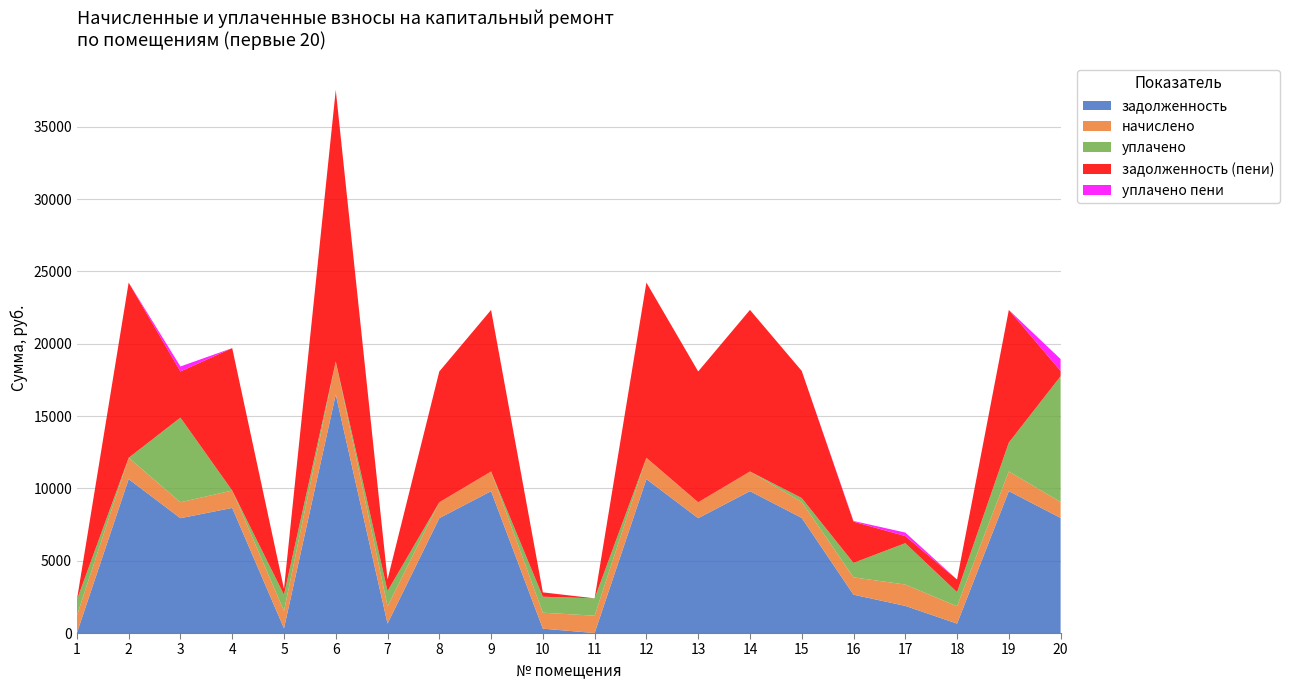

Reading right to left, transcribe all the data shown in this chart.

задолженность: 20=7958.5	19=9809.7	18=650.0	17=1877.1	16=2650.5	15=7958.5	14=9809.7	13=7941.1	12=10640.1	11=0.0	10=301.6	9=9809.7	8=7941.1	7=650.0	6=16487.8	5=324.6	4=8650.5	3=7941.1	2=10640.1	1=0.0
начислено: 20=1104.0	19=1360.8	18=1200.0	17=1476.0	16=1200.0	15=1104.0	14=1360.8	13=1101.6	12=1476.0	11=1200.0	10=1104.0	9=1360.8	8=1101.6	7=1200.0	6=2287.2	5=1200.0	4=1200.0	3=1101.6	2=1476.0	1=1200.0
уплачено: 20=8694.5	19=2000.0	18=978.0	17=2861.1	16=1000.0	15=271.6	14=0.0	13=0.0	12=0.0	11=1200.0	10=1104.0	9=0.0	8=0.0	7=1050.0	6=0.0	5=1125.0	4=0.0	3=5852.7	2=0.0	1=1095.0
задолженность (пени): 20=368.0	19=9170.5	18=872.0	17=492.0	16=2850.5	15=8790.9	14=11170.5	13=9042.8	12=12116.1	11=0.0	10=301.6	9=11170.5	8=9042.8	7=800.0	6=18775.0	5=399.6	4=9850.5	3=3190.1	2=12116.1	1=0.0
уплачено пени: 20=816.5	19=0.0	18=0.0	17=240.6	16=47.8	15=0.0	14=0.0	13=0.0	12=0.0	11=0.0	10=0.0	9=0.0	8=0.0	7=0.1	6=0.0	5=0.0	4=0.0	3=345.9	2=0.0	1=0.0